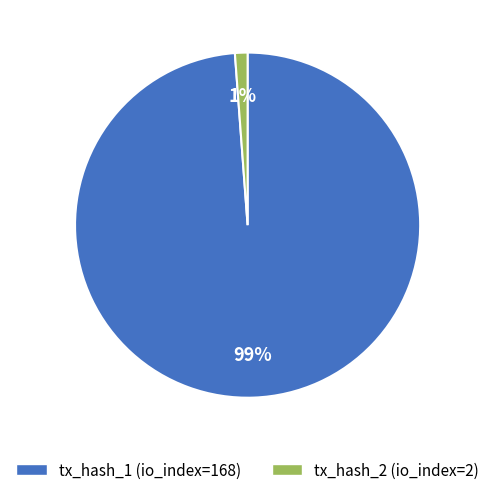

Which has a higher value, tx_hash_1 or tx_hash_2?

tx_hash_1